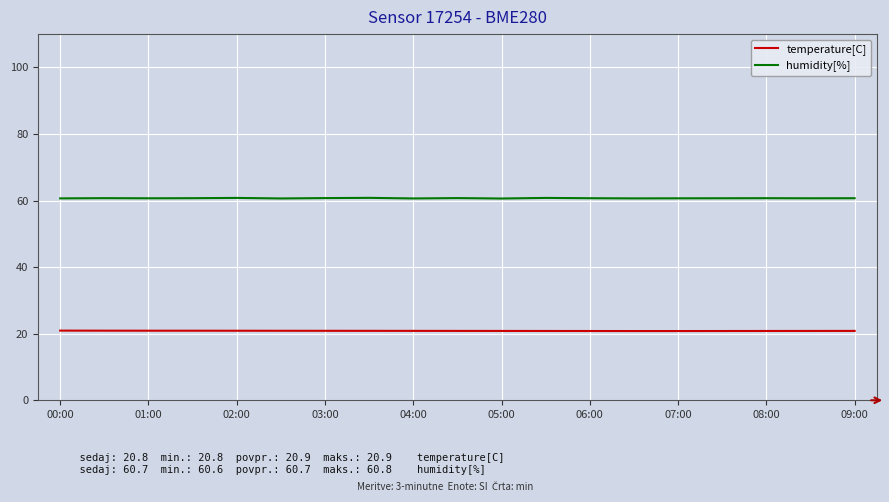

True or false: humidity[%] and temperature[C] cross at least once.

False